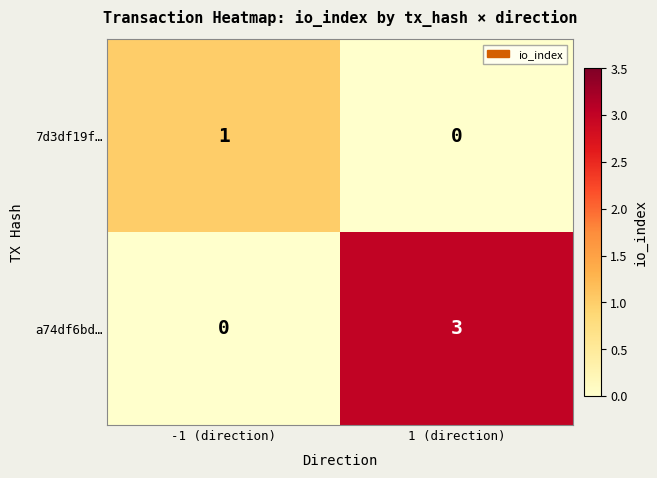

At which label is 7d3df19f… closest to 0?

1 (direction)